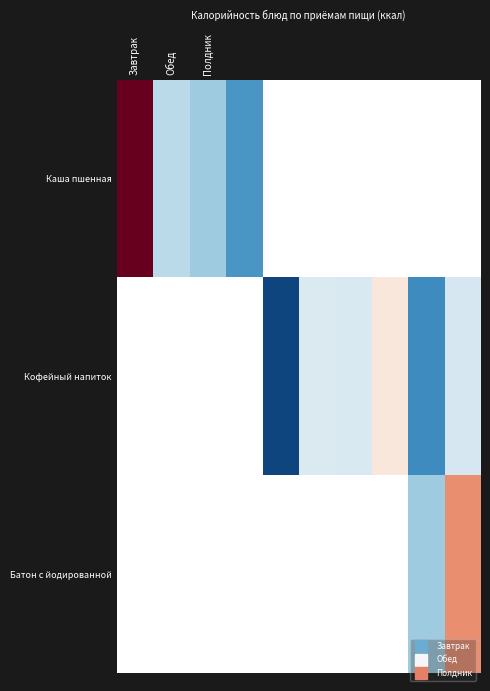

What is the minimum value shown in the chart?

13.8